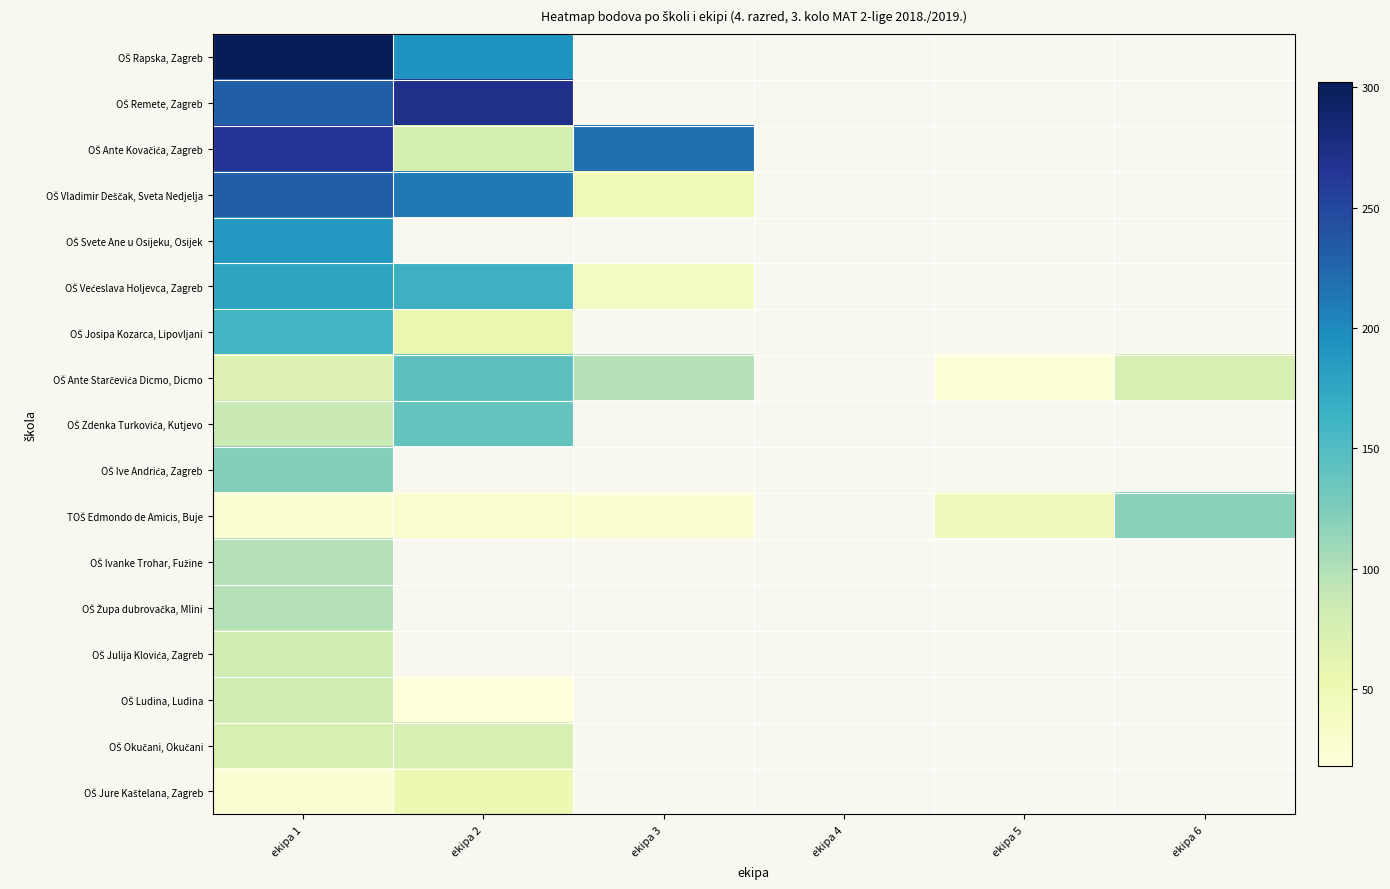

At which label is OŠ Ante Kovačića, Zagreb closest to 171?

ekipa 3